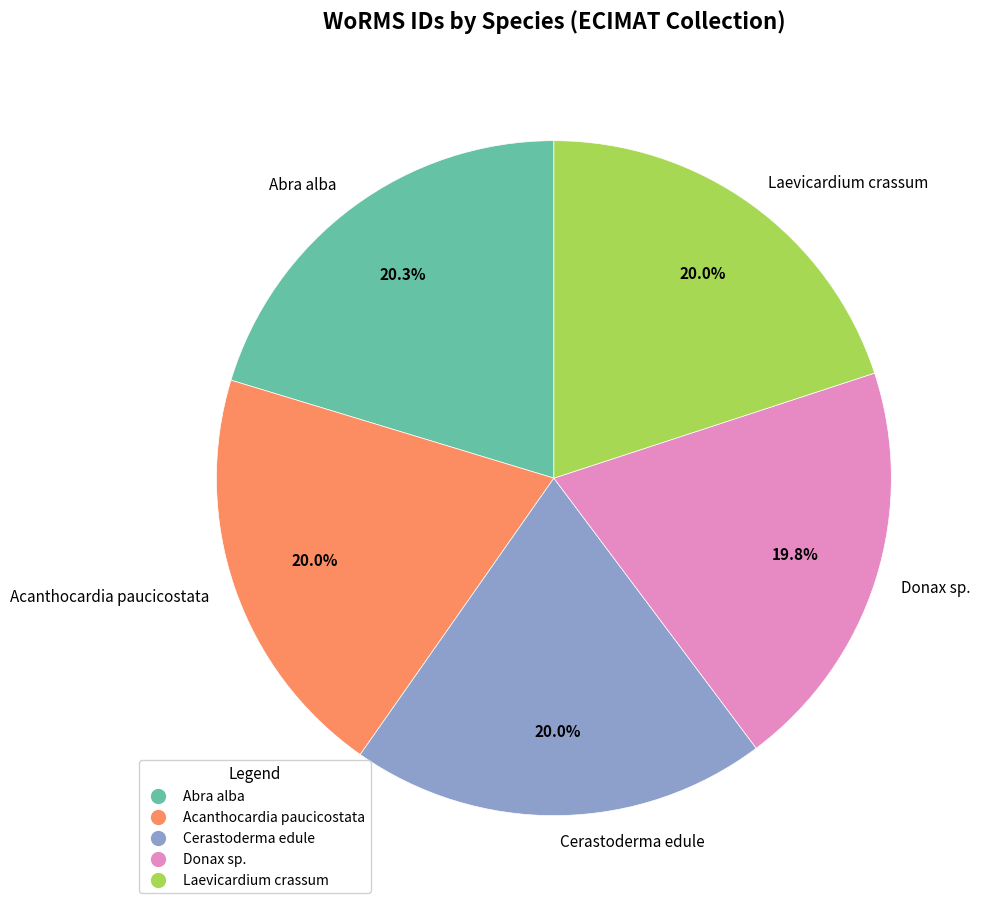

How much of the chart is everything except Abra alba?

79.7%